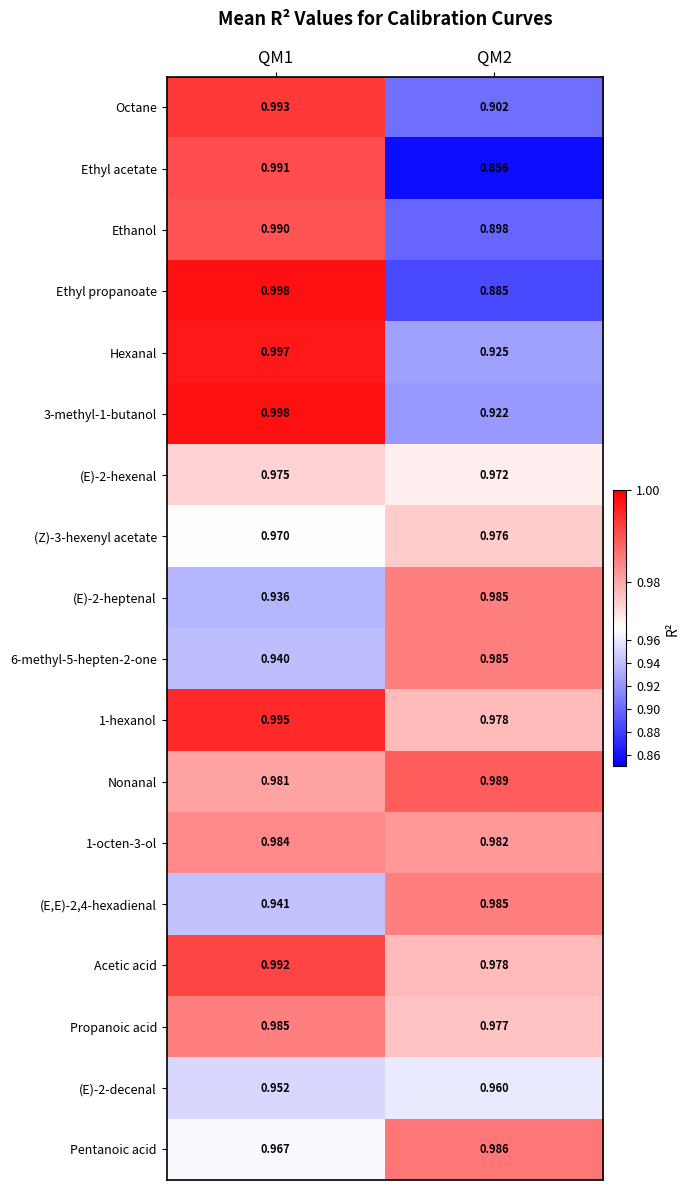

Which series has the largest range (max minus min)?

Ethyl acetate